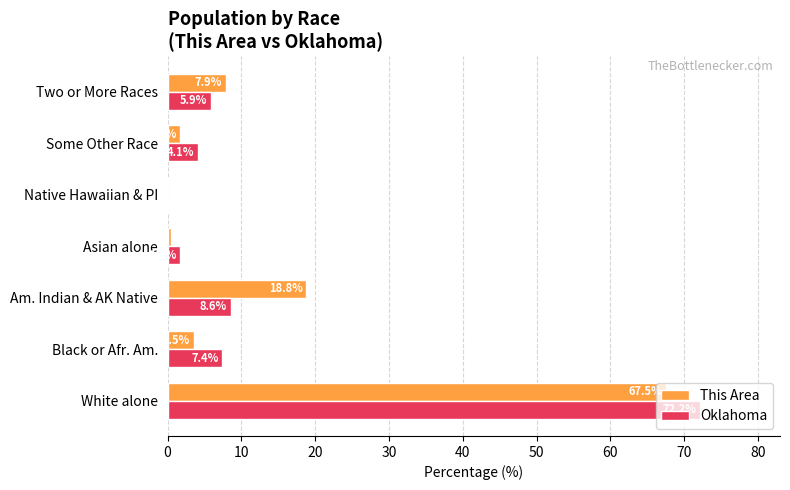

What is the sum of all This Area values?

100.0